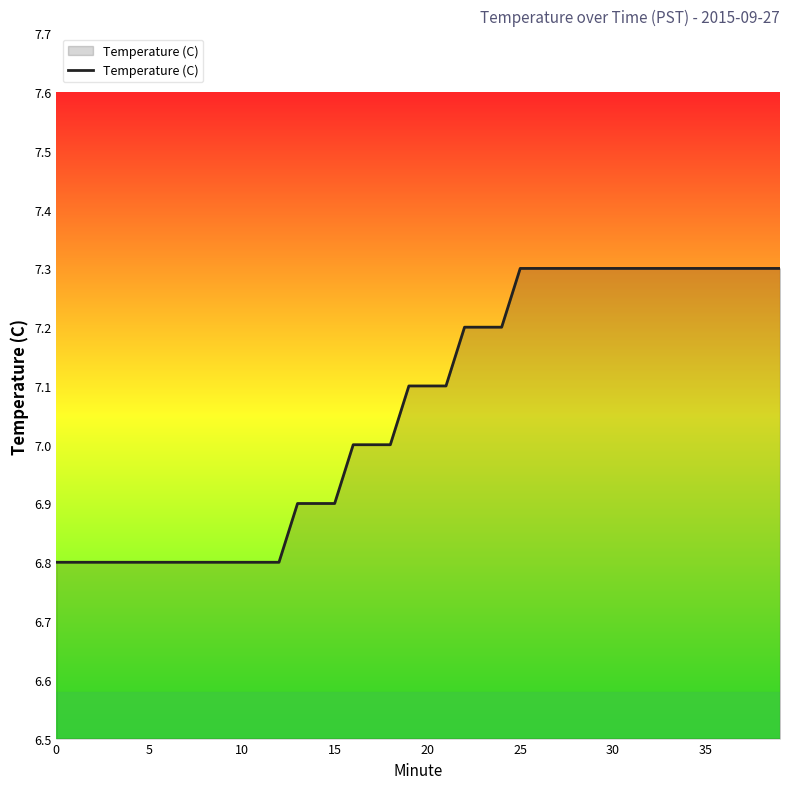

What is the greatest value displayed?

7.3